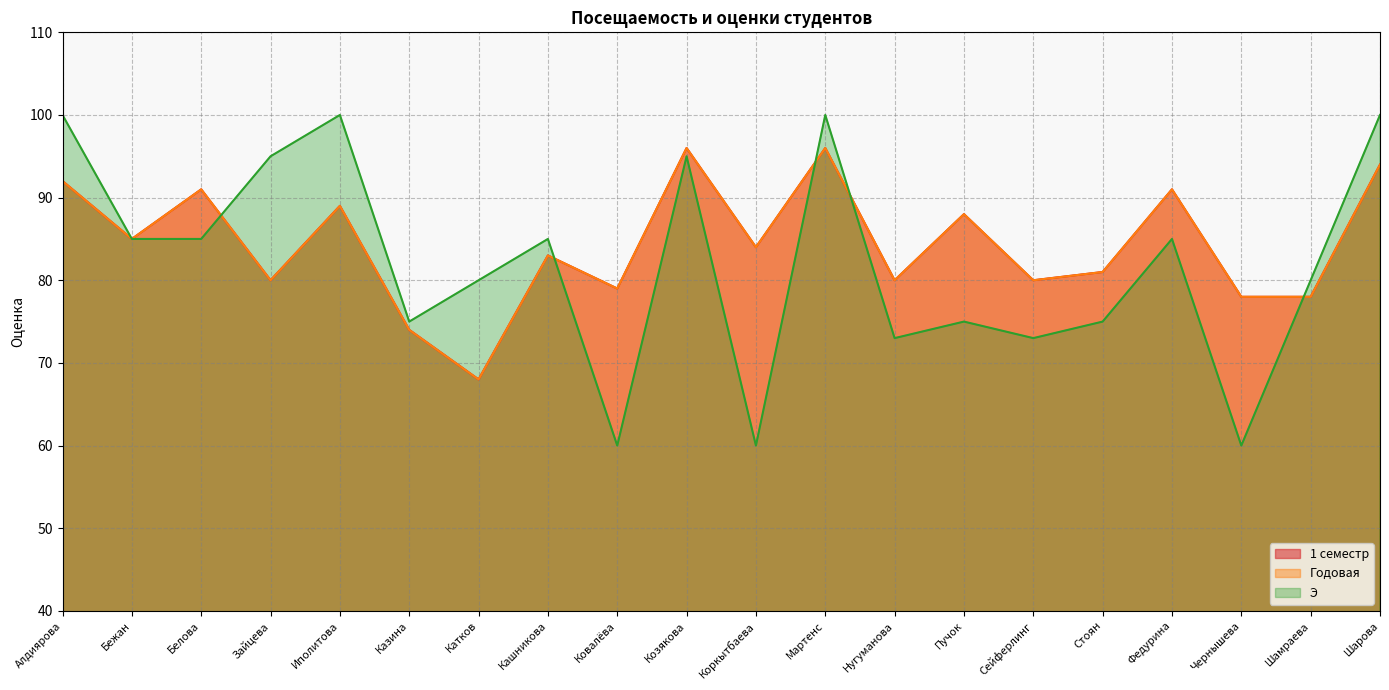

At Казина, list the series in order from smallest to largest.

1 семестр, Годовая, Э